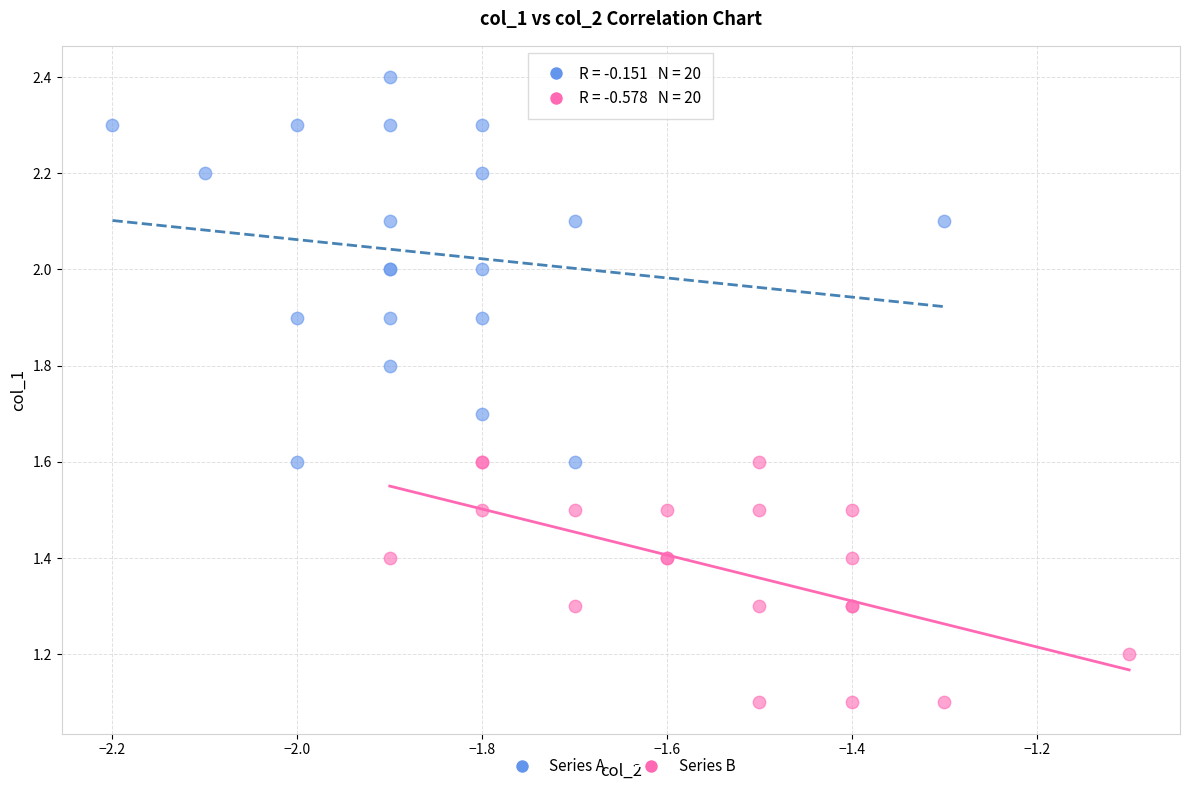

Which series reaches the minimum Y coordinate?

Series B